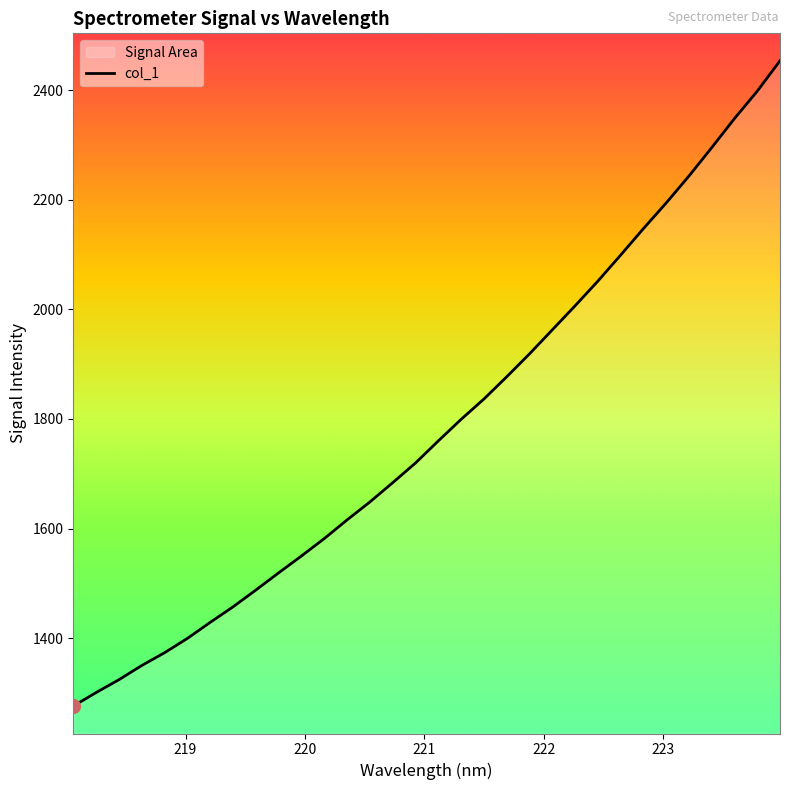

What is the difference between the maximum and minimum values?

1177.3